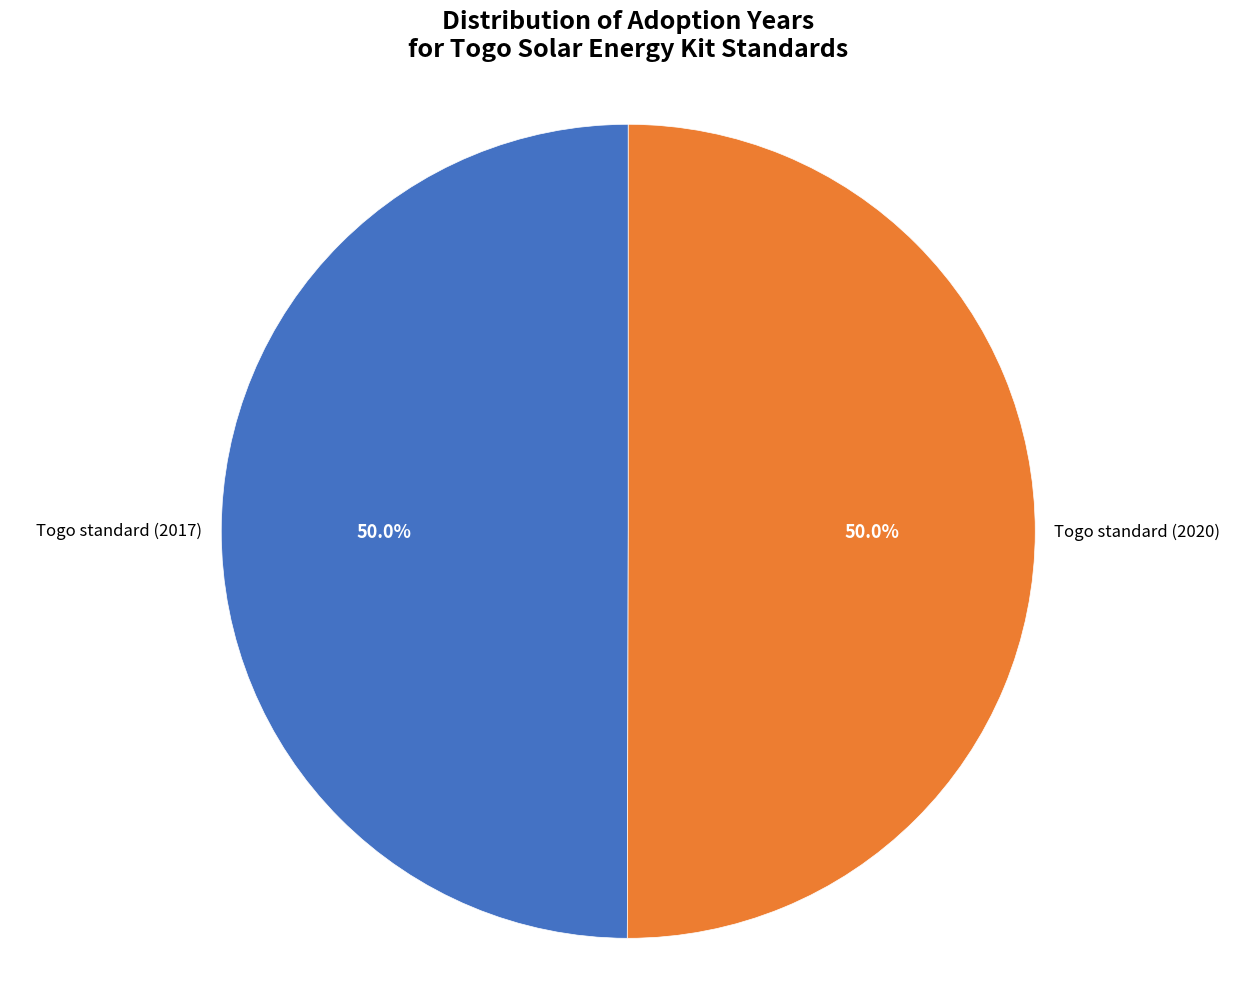

To the nearest percent, what percentage of the pie is Togo standard (2017)?

50%